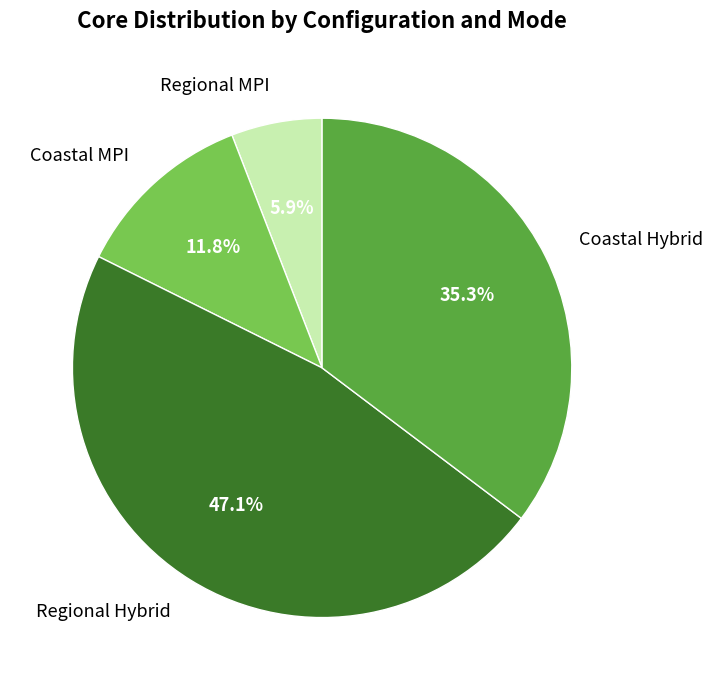

Which category has the biggest portion of the pie?

Regional Hybrid